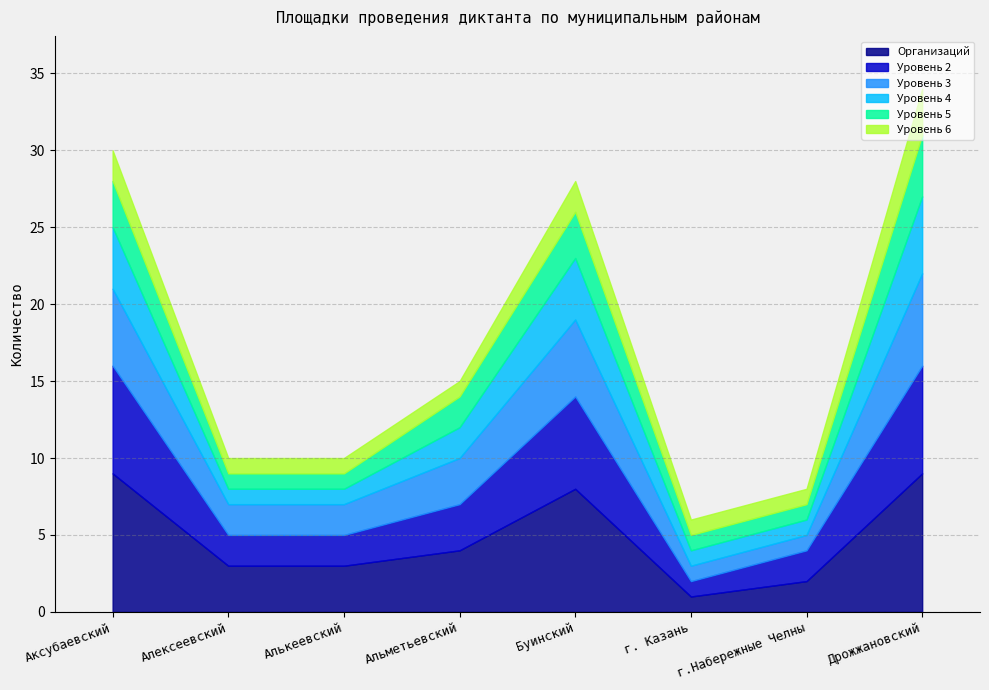

True or false: Уровень 5 and Уровень 4 intersect in this chart.

False